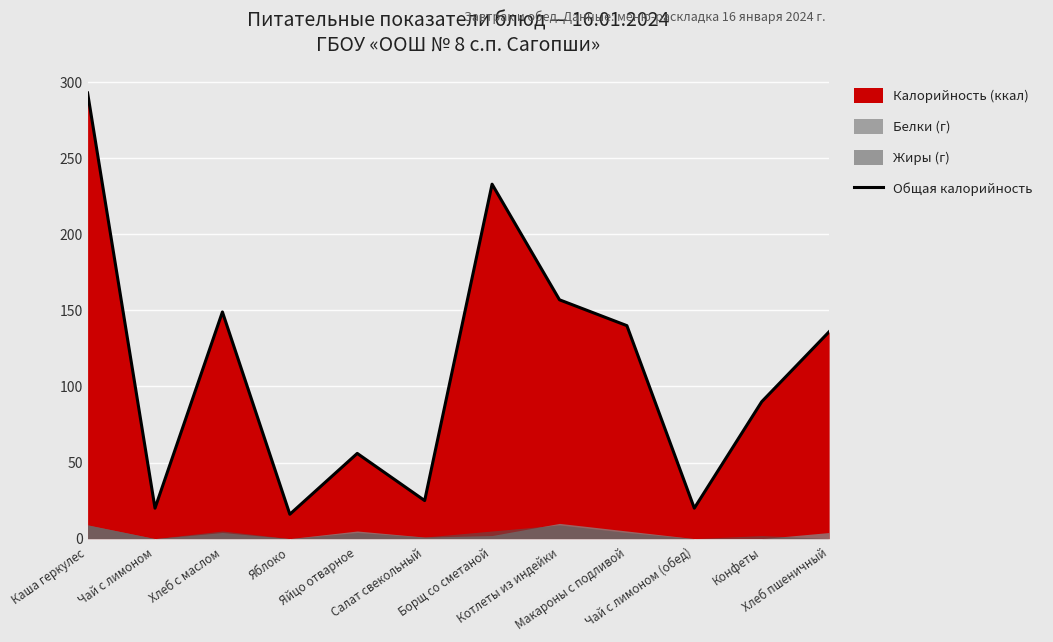

What is the difference between the second highest and second lowest values?

213